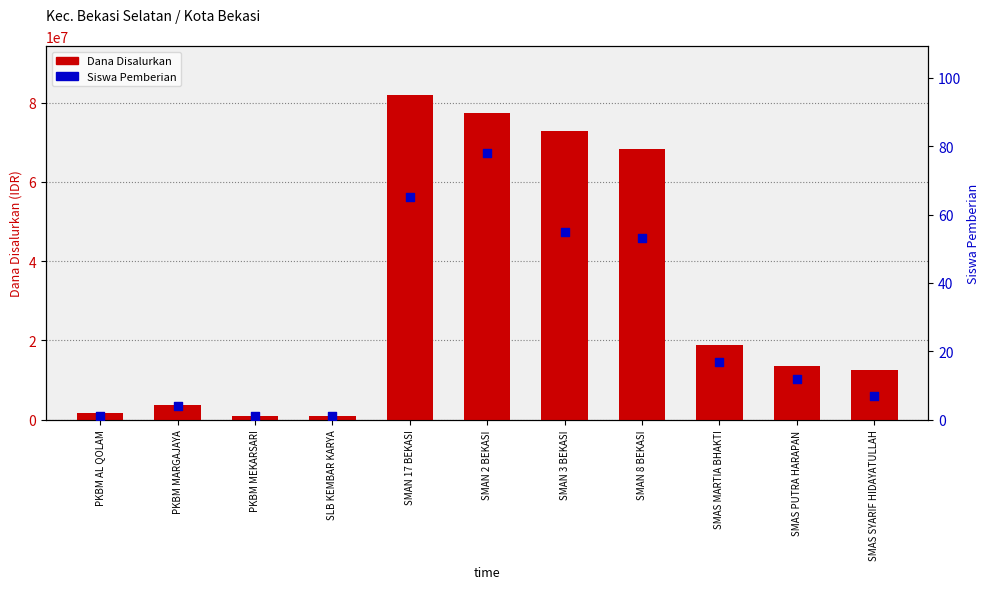

What is the total value across all series at SMAS SYARIF HIDAYATULLAH?

12600007